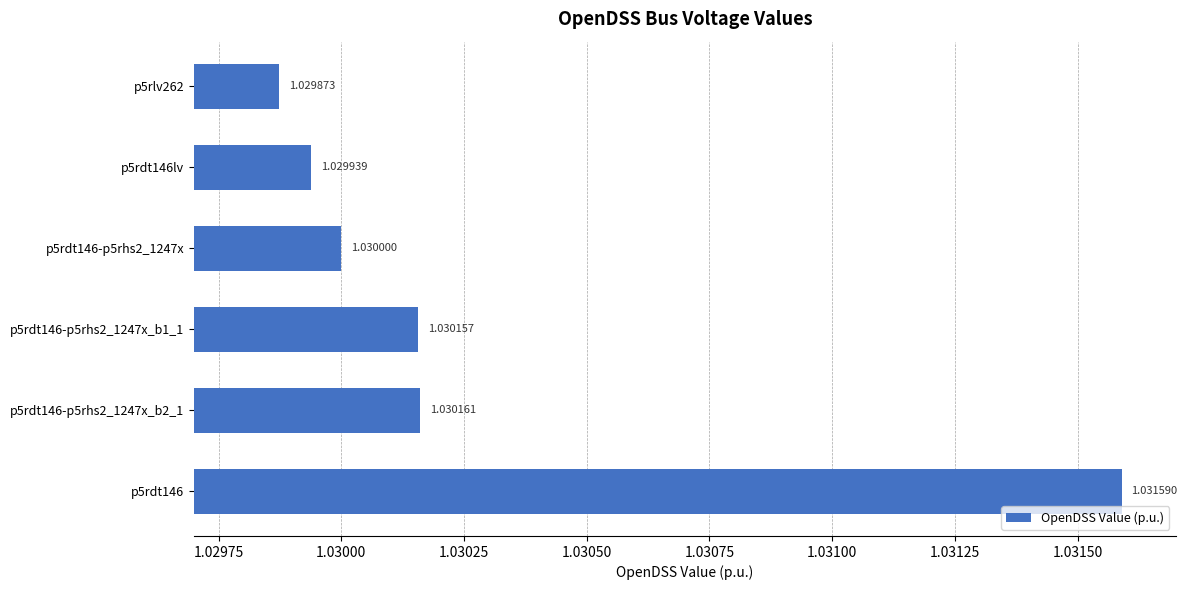

List the labels in order of value, largest first.

p5rdt146, p5rdt146-p5rhs2_1247x_b2_1, p5rdt146-p5rhs2_1247x_b1_1, p5rdt146-p5rhs2_1247x, p5rdt146lv, p5rlv262